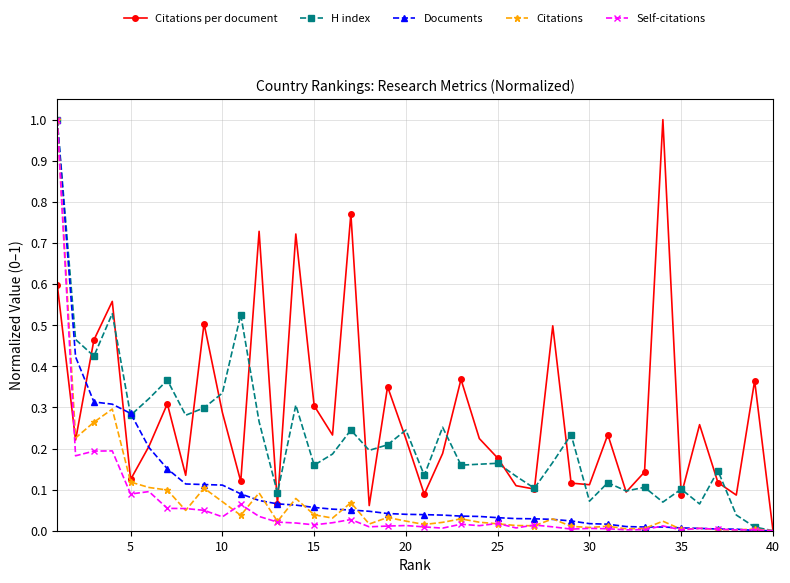

What is the maximum value for H index?

1.0